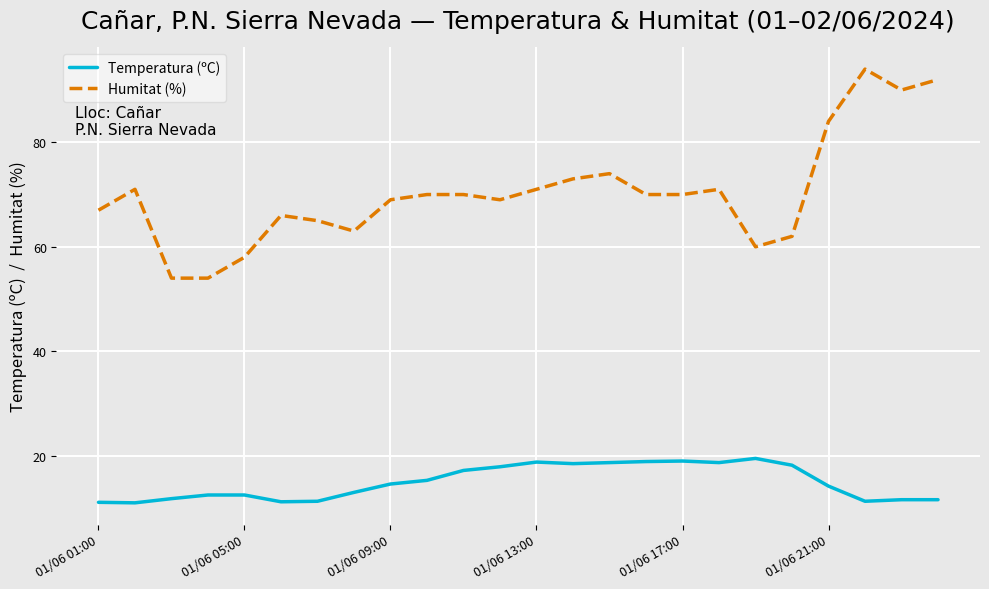

Which series has the largest total across all categories?

Humitat (%)